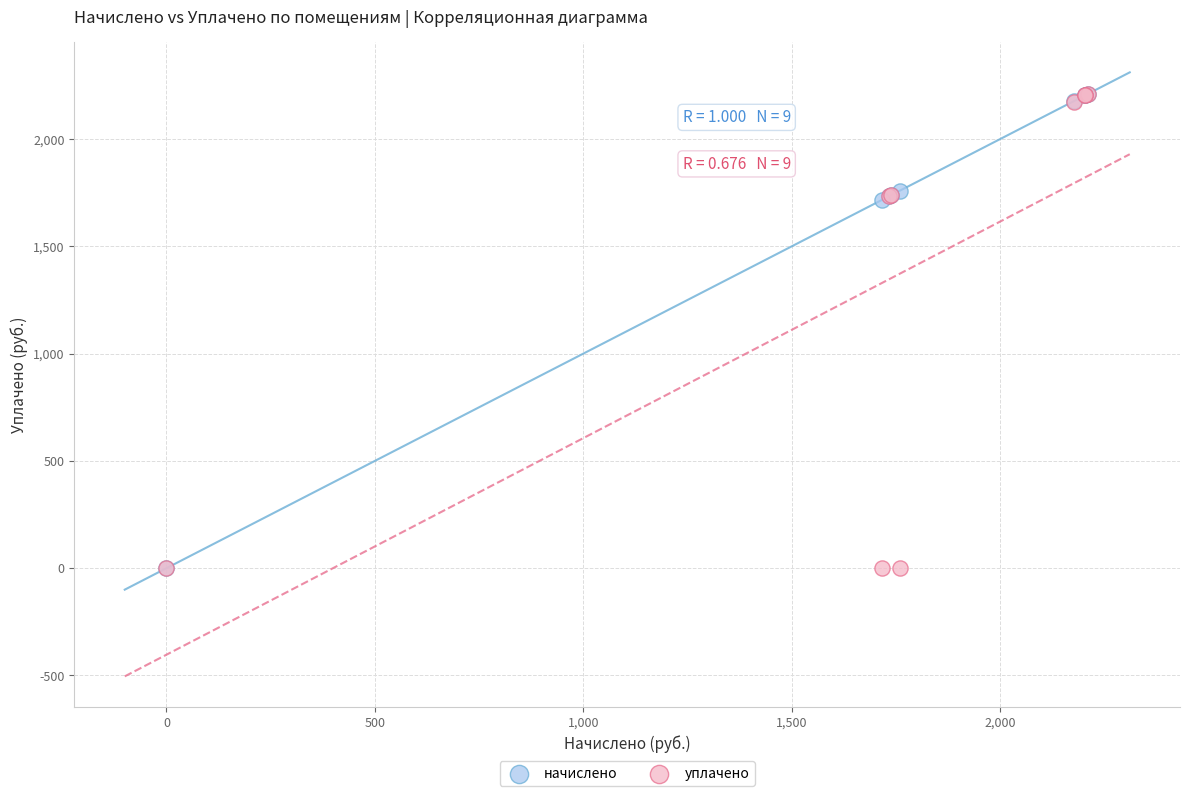

What are all the series names shown in the legend?

начислено, уплачено